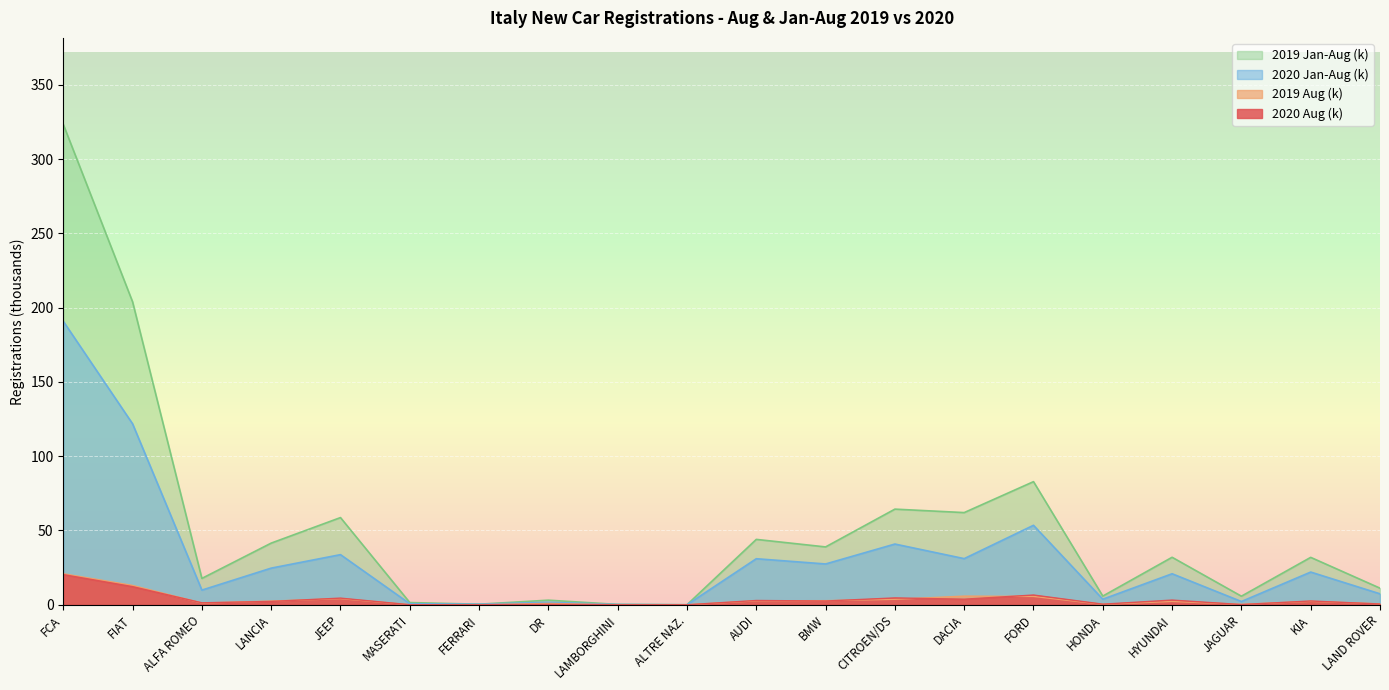

What are all the series names shown in the legend?

2019 Jan-Aug (k), 2020 Jan-Aug (k), 2019 Aug (k), 2020 Aug (k)